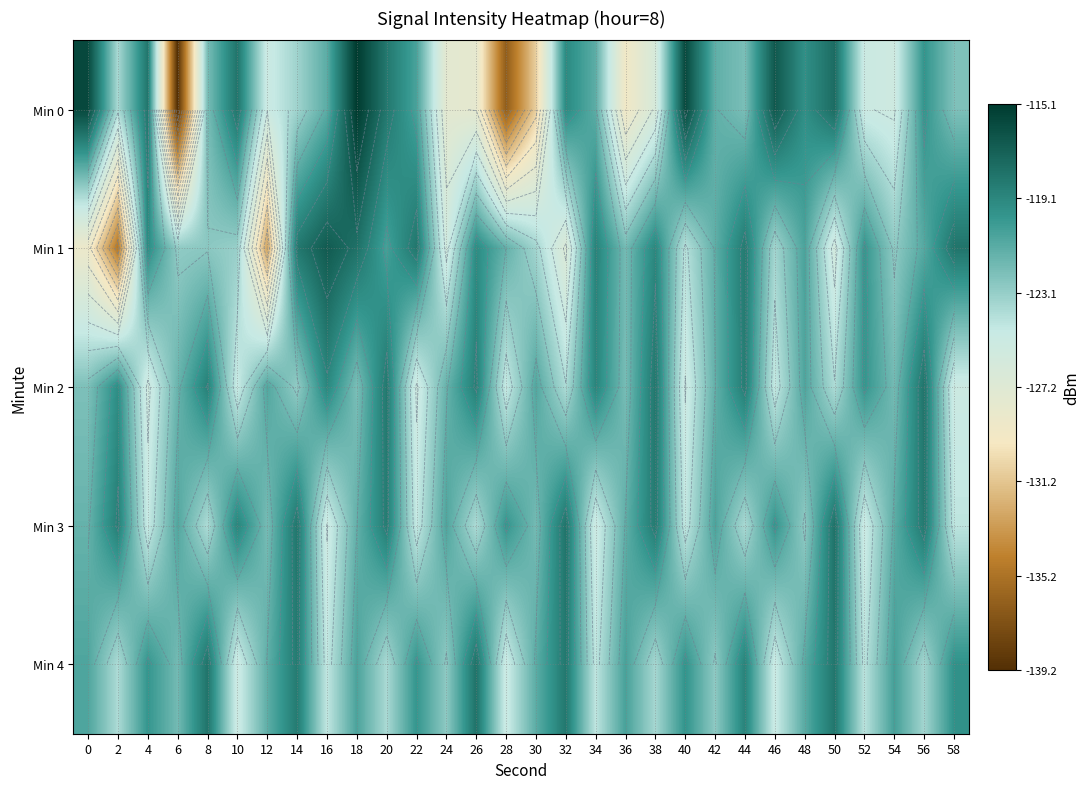

True or false: Min 4 has a value of -122.9 at 24.

True